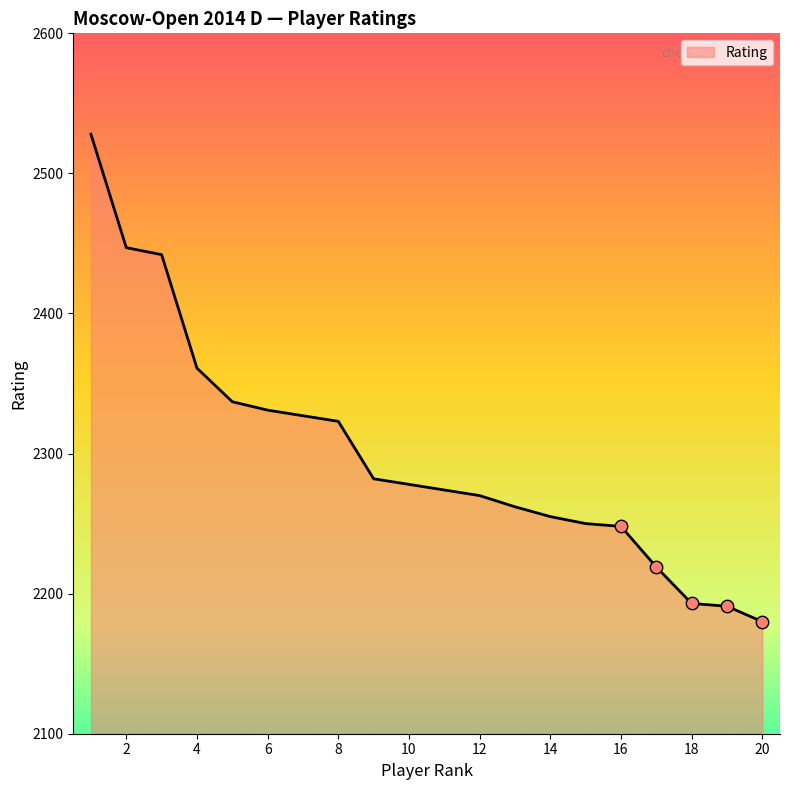

What is the minimum value shown in the chart?

2180